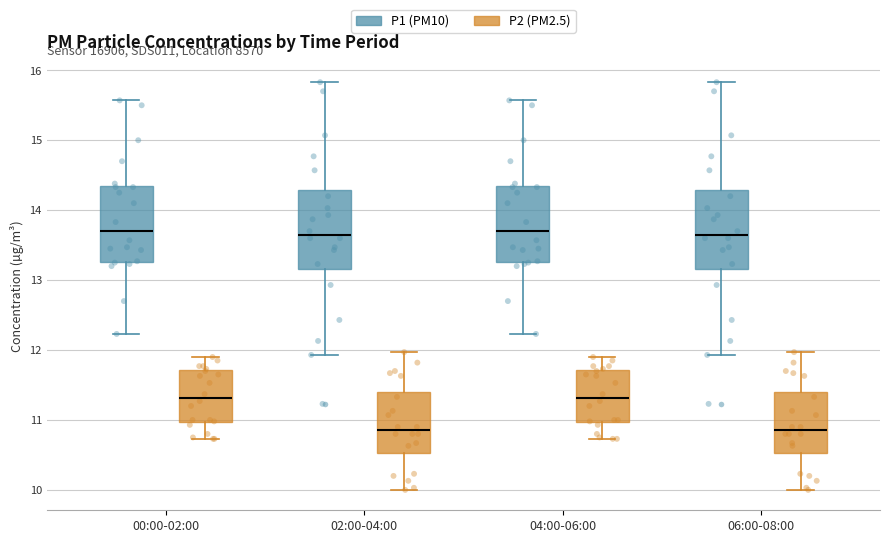

Reading left to right, read every box against the y-axis: the position of its median line, the range the box covers, and the ends of its whiskers. The values are not printed on the chart, so give them approximately, as read against the axis.

00:00-02:00 (P1 (PM10)): median 13.7, box 13.3 to 14.3, whiskers 12.2 to 15.6
00:00-02:00 (P2 (PM2.5)): median 11.3, box 11.0 to 11.7, whiskers 10.7 to 11.9
02:00-04:00 (P1 (PM10)): median 13.7, box 13.2 to 14.3, whiskers 11.9 to 15.8
02:00-04:00 (P2 (PM2.5)): median 10.9, box 10.5 to 11.4, whiskers 10.0 to 12.0
04:00-06:00 (P1 (PM10)): median 13.7, box 13.3 to 14.3, whiskers 12.2 to 15.6
04:00-06:00 (P2 (PM2.5)): median 11.3, box 11.0 to 11.7, whiskers 10.7 to 11.9
06:00-08:00 (P1 (PM10)): median 13.7, box 13.2 to 14.3, whiskers 11.9 to 15.8
06:00-08:00 (P2 (PM2.5)): median 10.9, box 10.5 to 11.4, whiskers 10.0 to 12.0